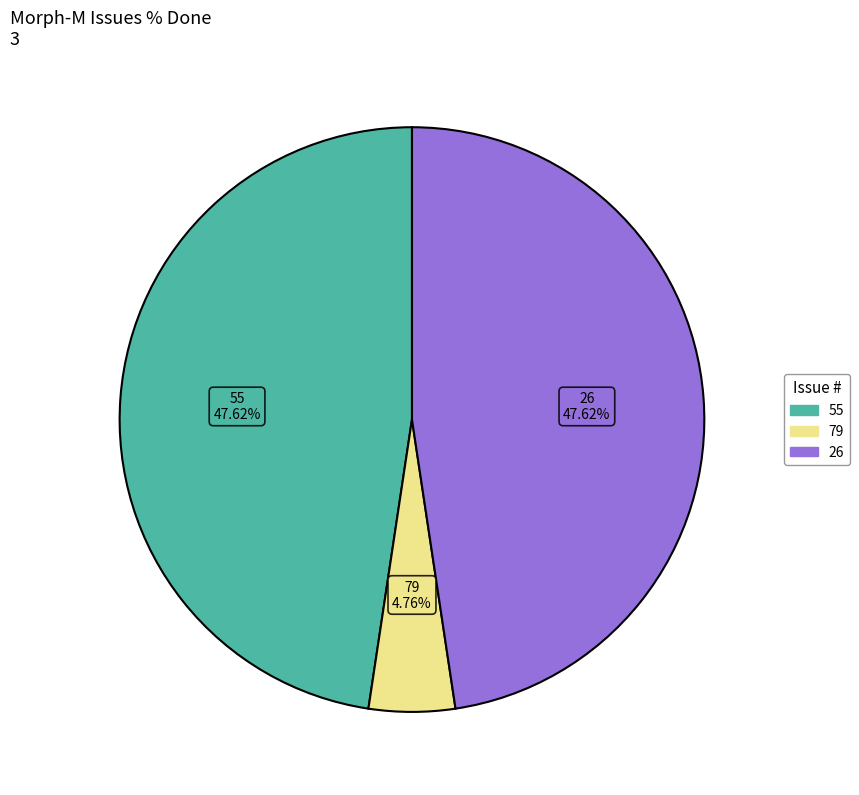

What is the smallest slice in the pie chart?

79